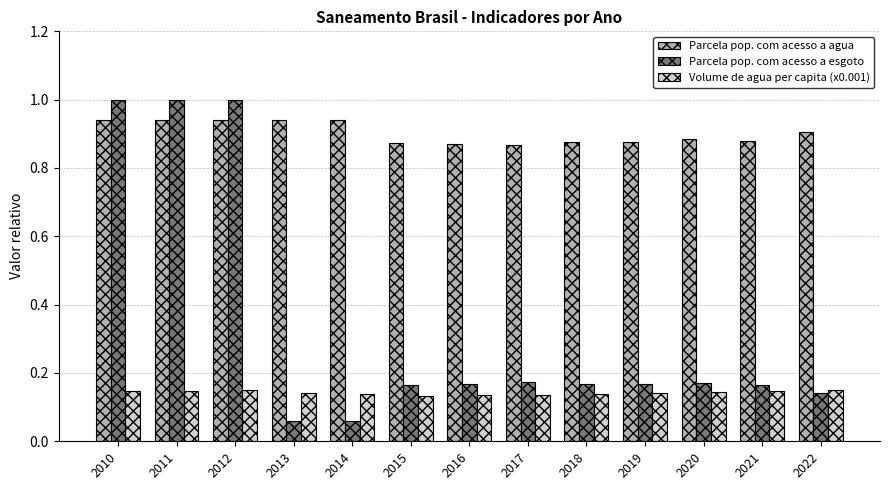

Rank the series by their maximum value, from highest to lowest.

Parcela pop. com acesso a esgoto, Parcela pop. com acesso a agua, Volume de agua per capita (x0.001)